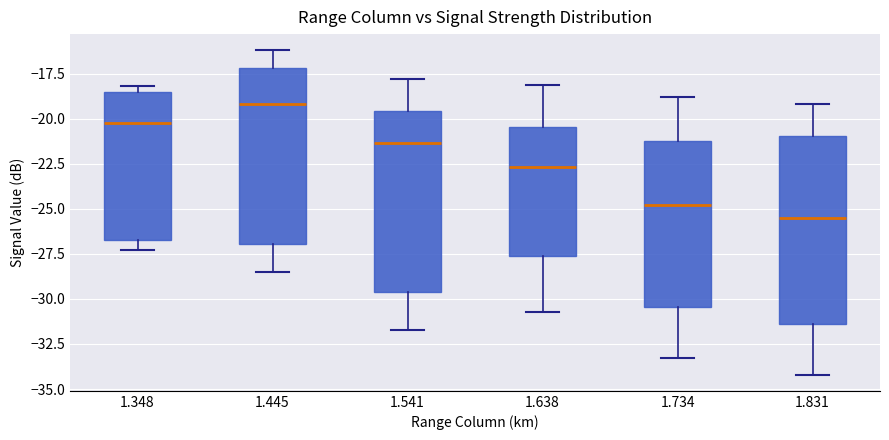

Which box has the lowest median line?

1.831